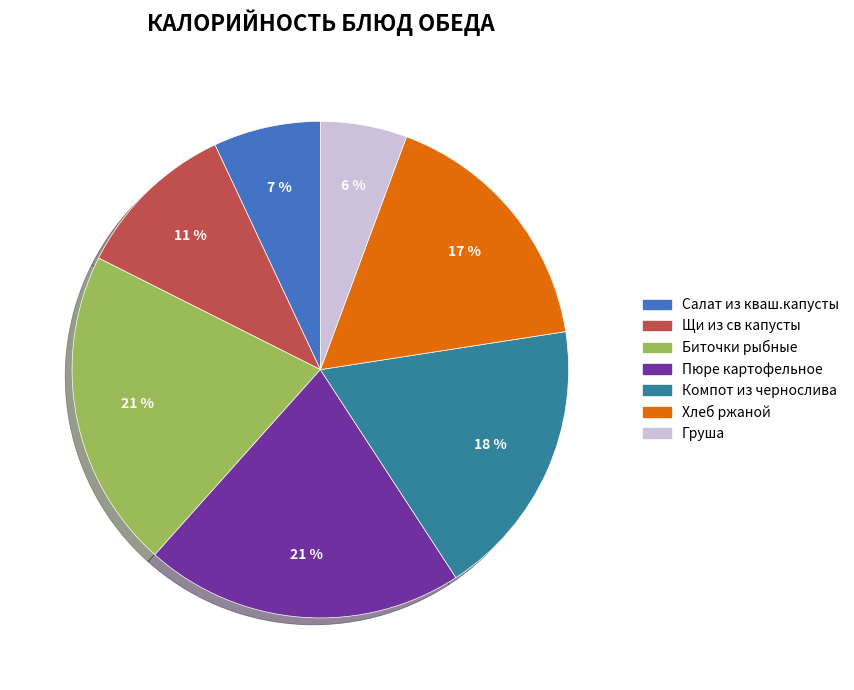

The Хлеб ржаной slice represents 32% of the pie. True or false?

False